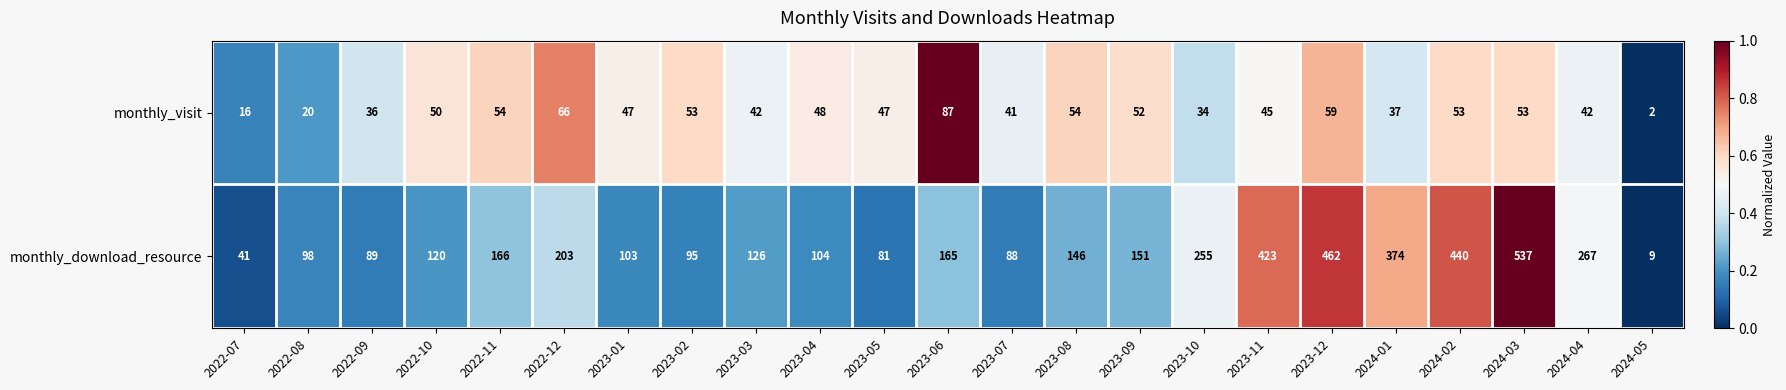

Which category has the lowest value across all series?

2024-05